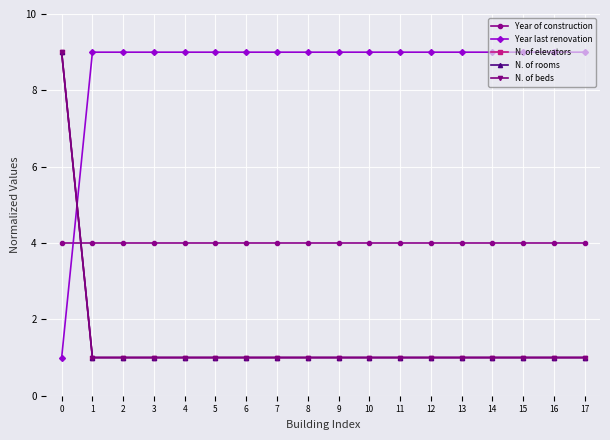

Is this an area chart (filled region under the line)?

No